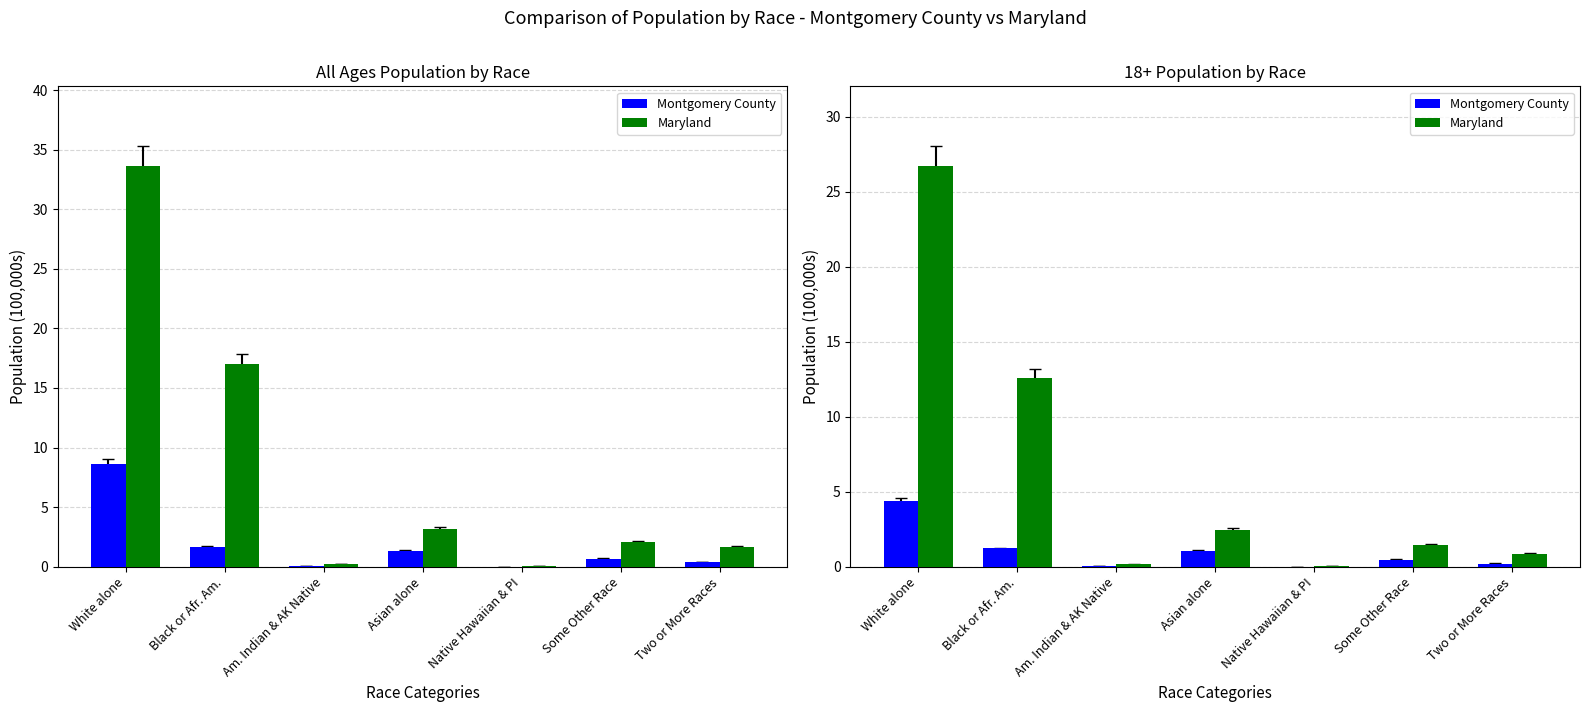

List the labels in order of Montgomery County value, smallest first.

Native Hawaiian & PI, Am. Indian & AK Native, Two or More Races, Some Other Race, Asian alone, Black or Afr. Am., White alone